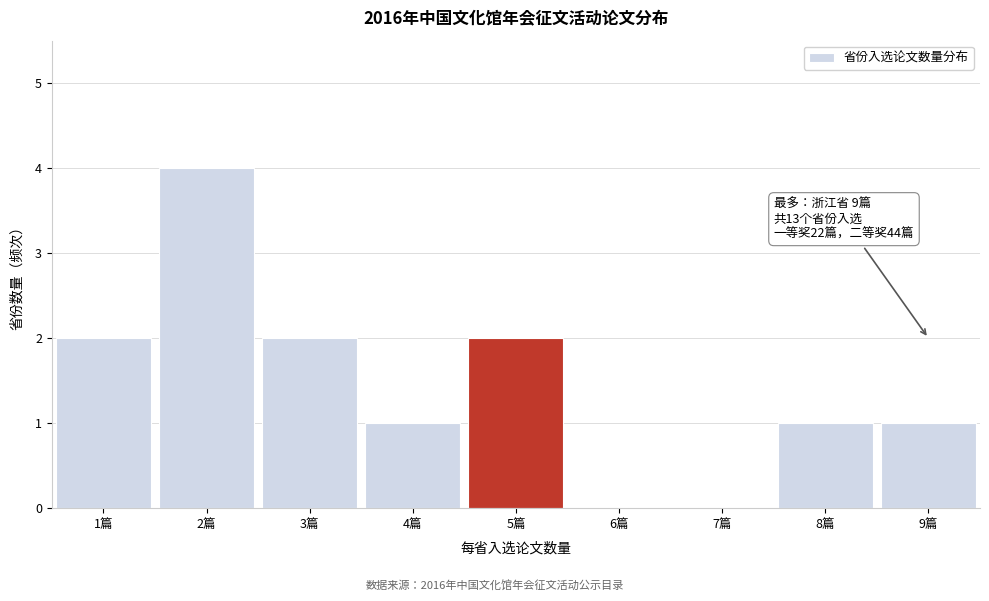

Over which range of the x-axis is the bar tallest?

1.5 to 2.5